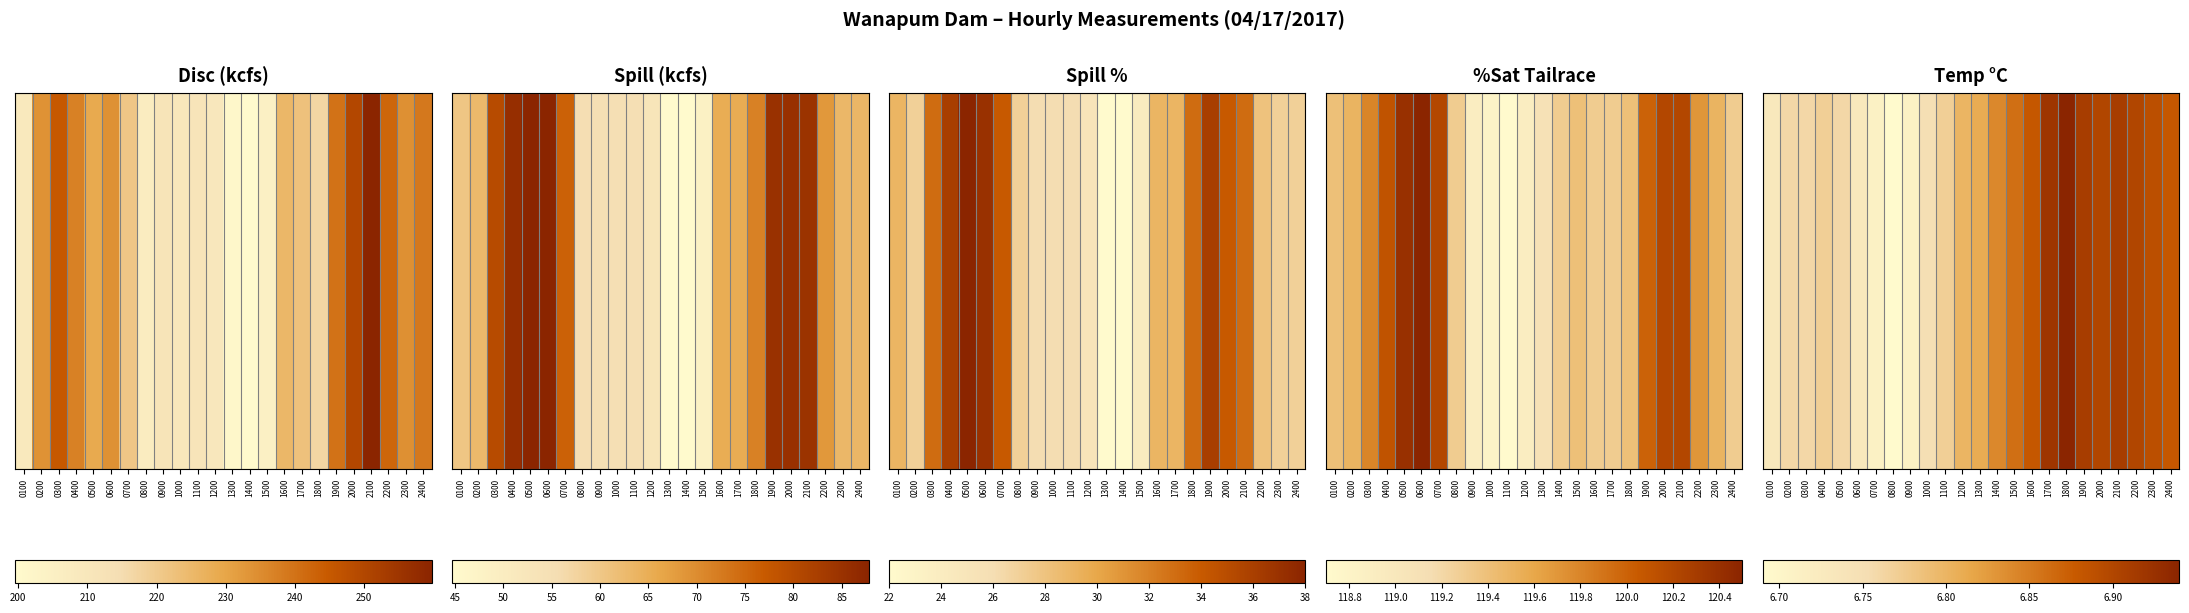

What is the average value?

6.8